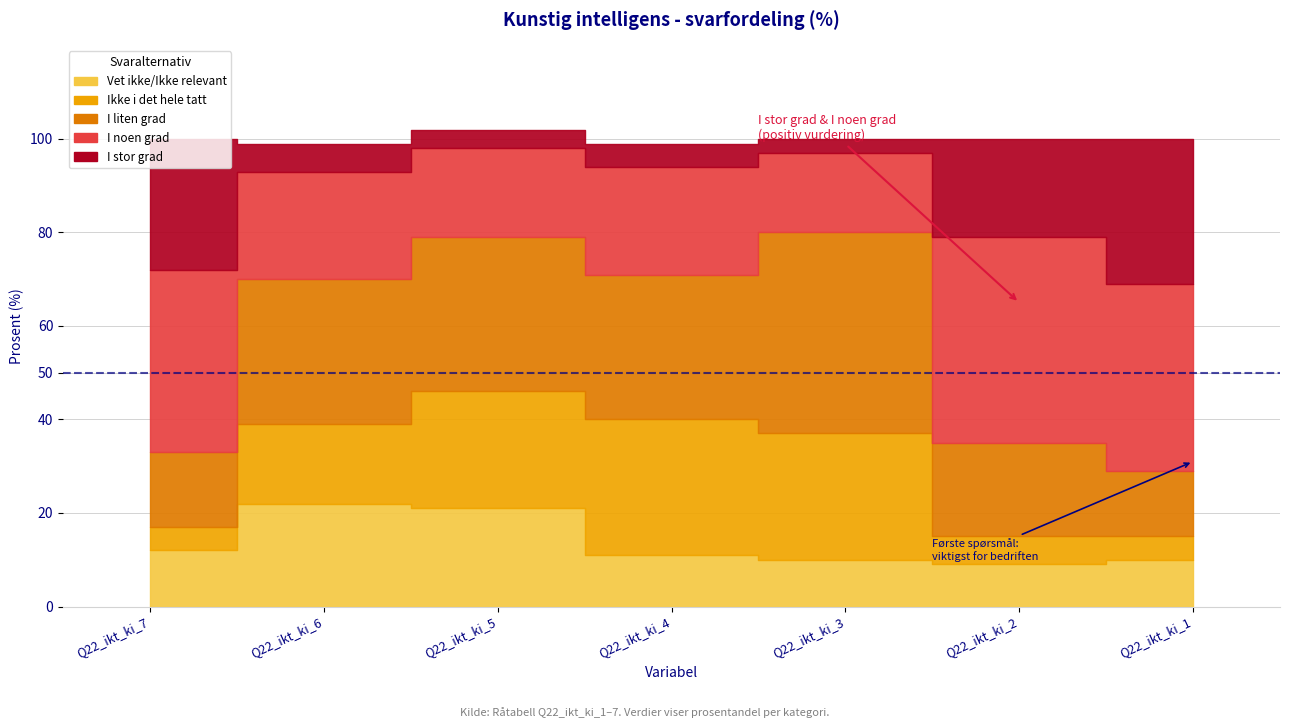

What is the average value of the Ikke i det hele tatt series?

16